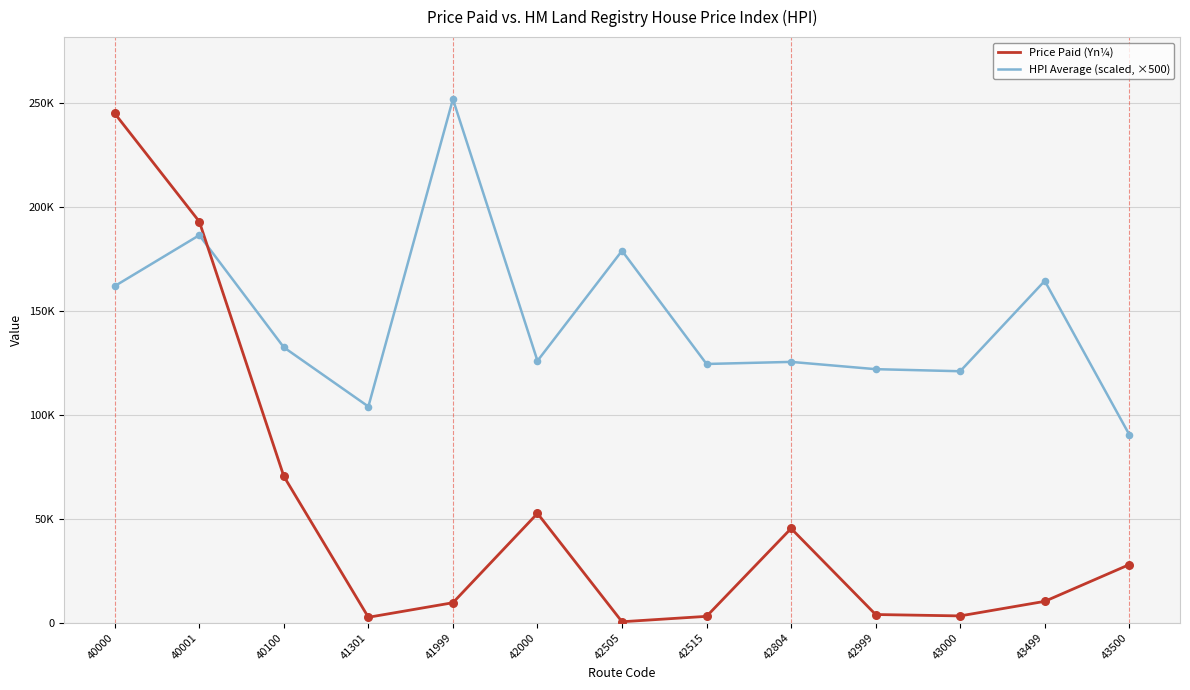

What is the total value across all series at 41999?

261549